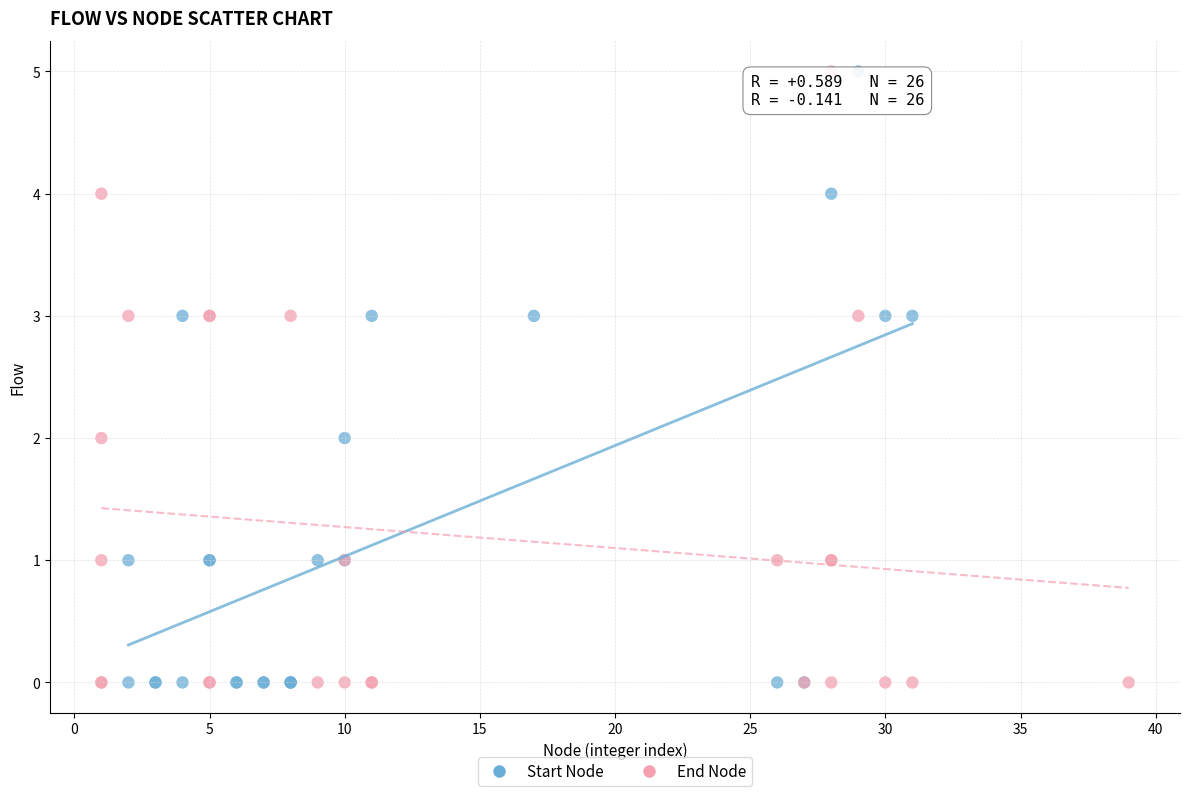

What are all the series names shown in the legend?

Start Node, End Node